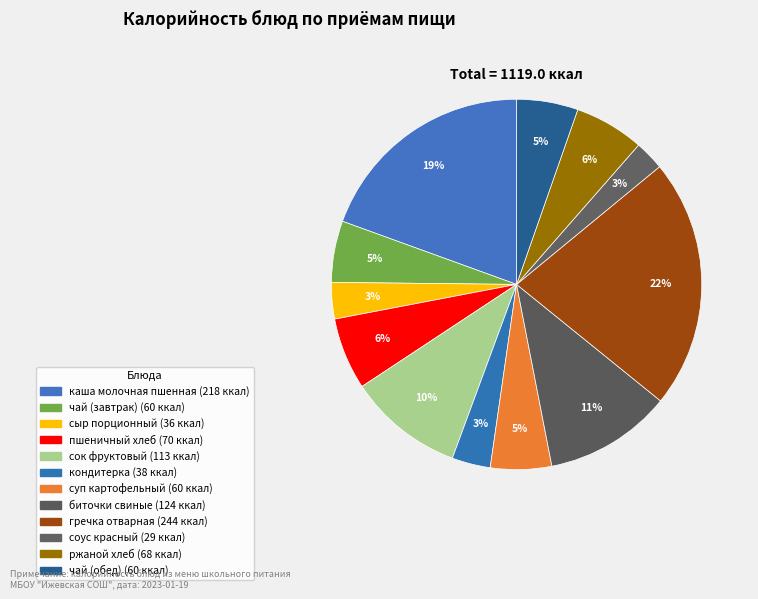

Is сок фруктовый the majority of the pie?

No